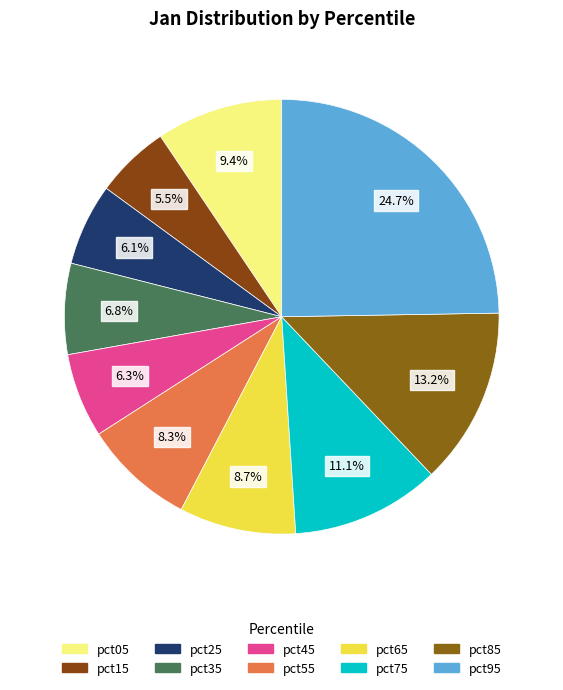

How many segments does this pie chart have?

10